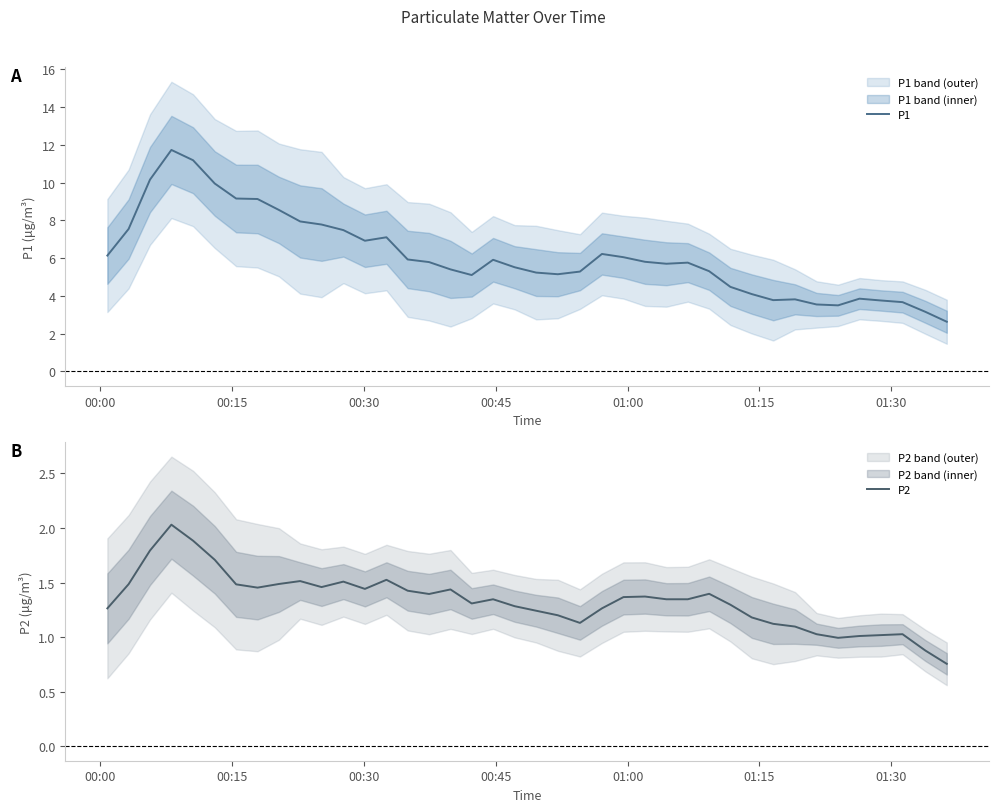

How many data points in P1 are less than 5?

11